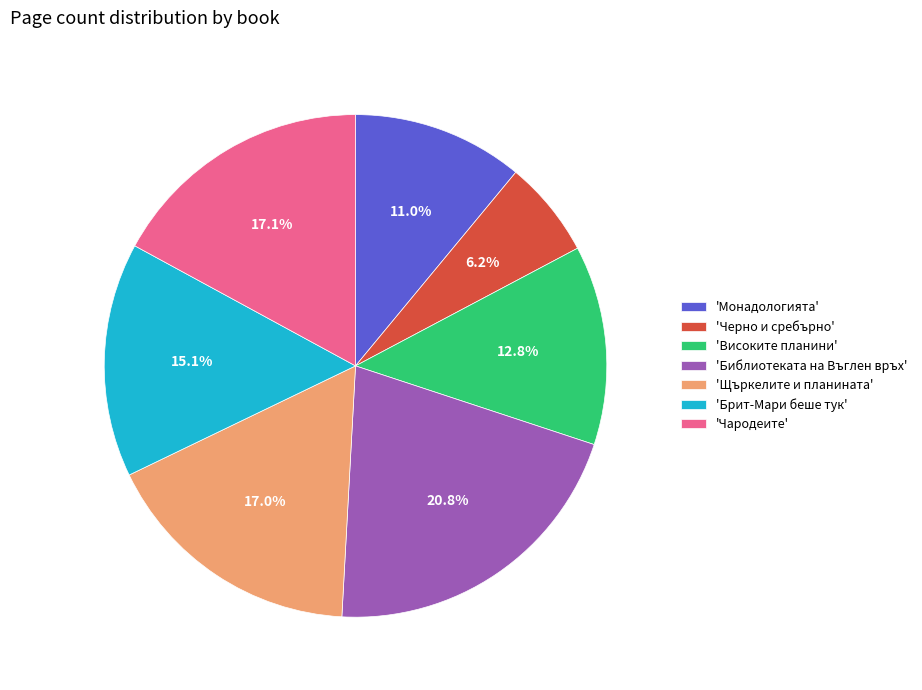

What percentage do 'Библиотеката на Въглен връх' and 'Високите планини' together represent?

33.6%